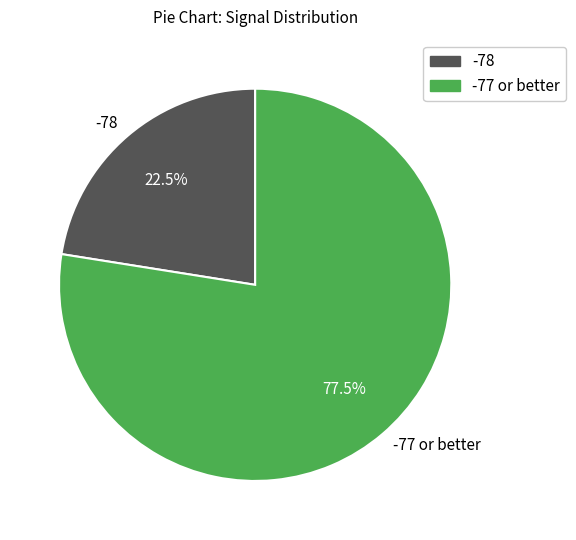

How many segments does this pie chart have?

2